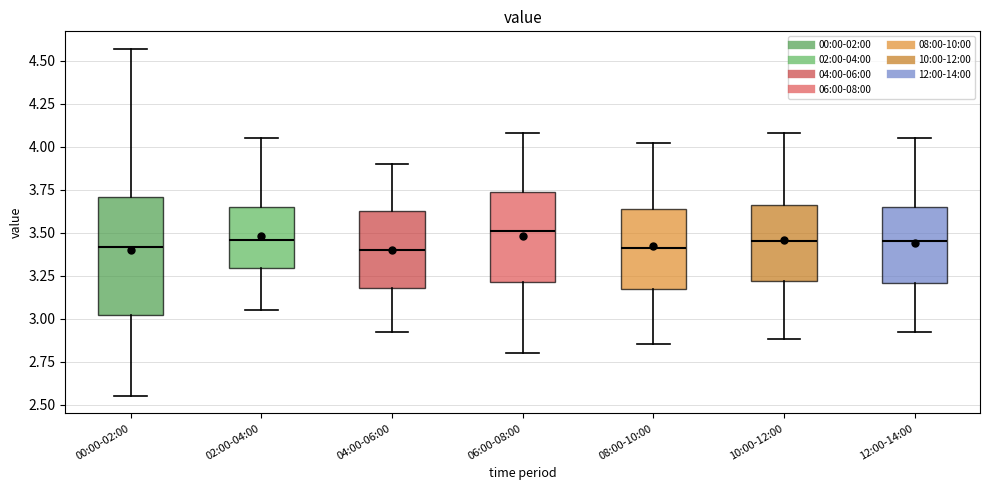

Comparing the boxes themselves (not the whiskers), which one is the tallest?

00:00-02:00